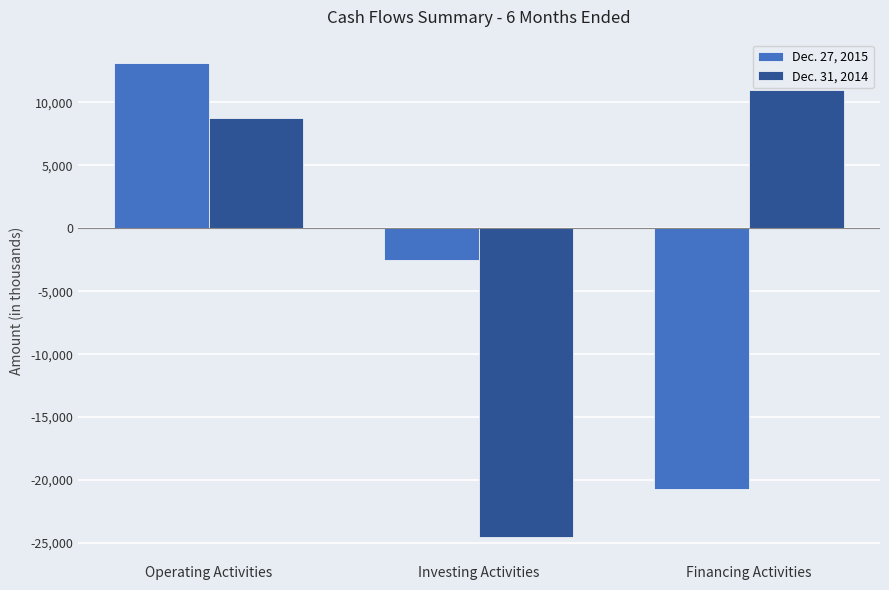

What is the label of the 1st bar from the left?

Operating Activities